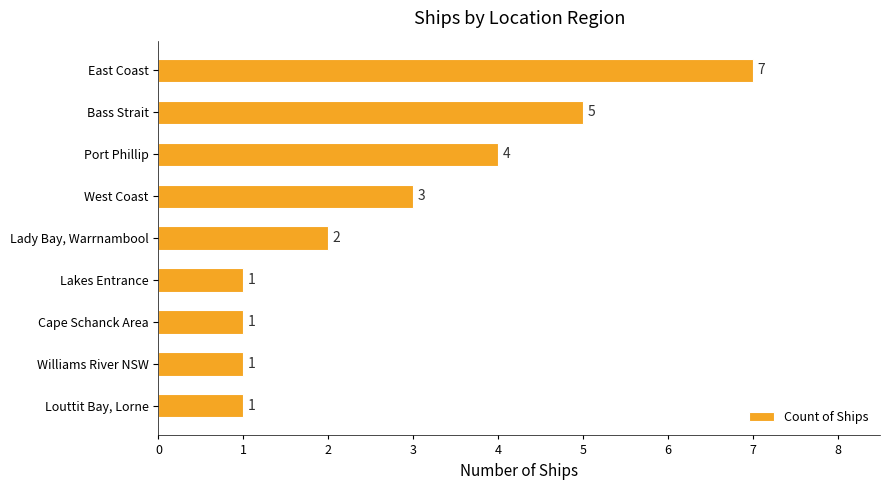

What position from the bottom is Williams River NSW?

2